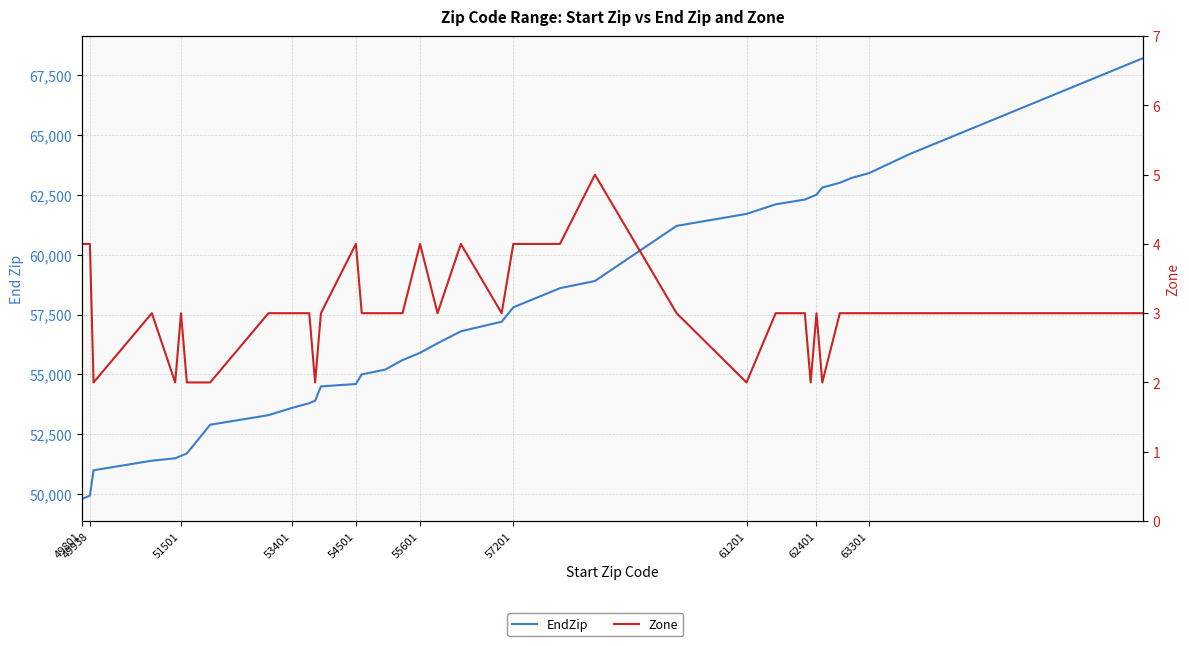

What position from the right is 49938?

36